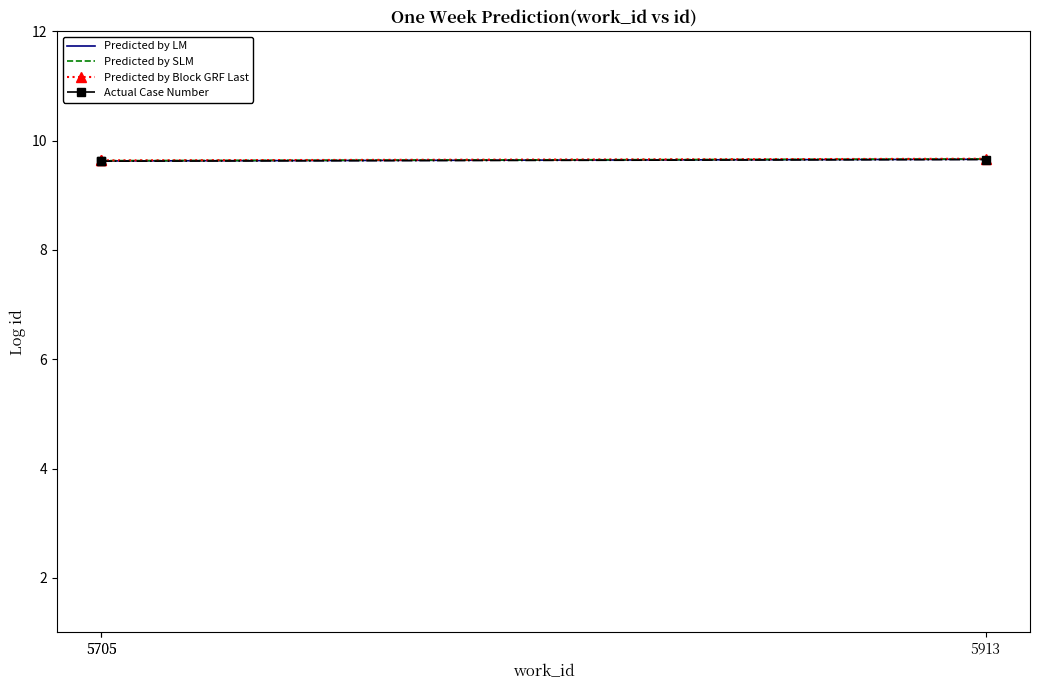

What is the sum of all Predicted by Block GRF Last values?

29.0